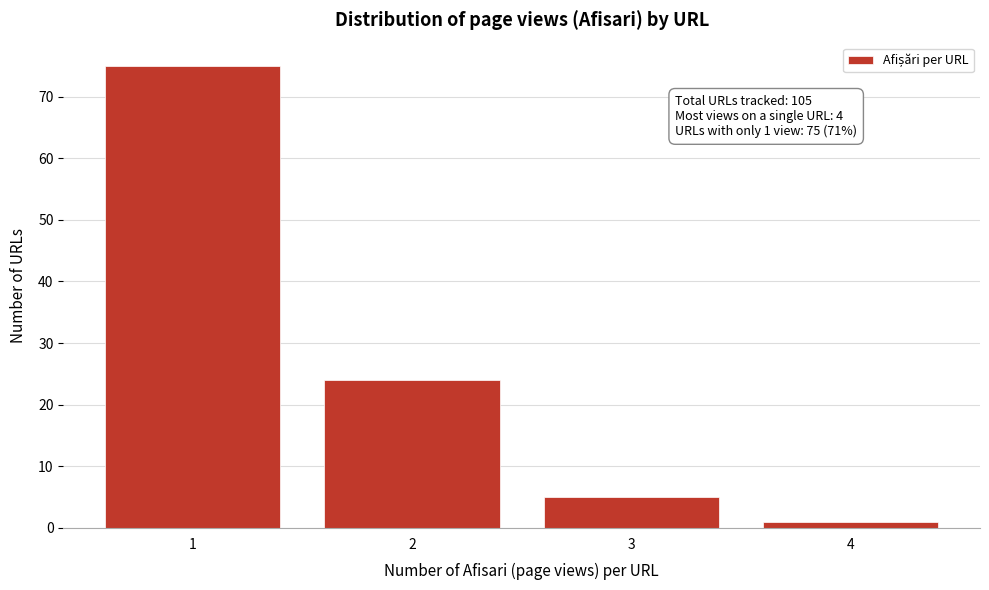

Reading left to right, what are all the values shown in this chart?

1=75	2=24	3=5	4=1